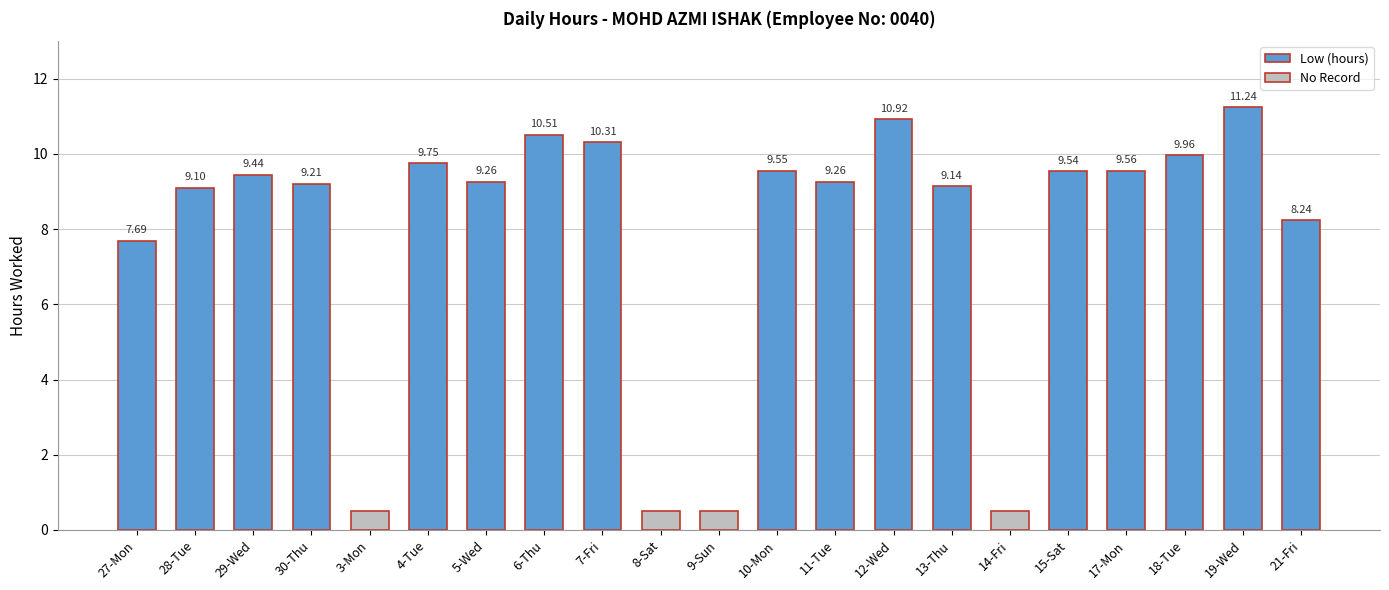

What is the change in value from 14-Fri to 19-Wed?

+11.2